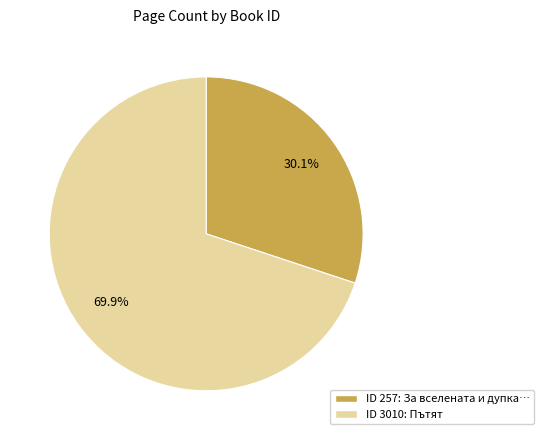

What percentage do ID 257: За вселената и дупка… and ID 3010: Пътят together represent?

100.0%